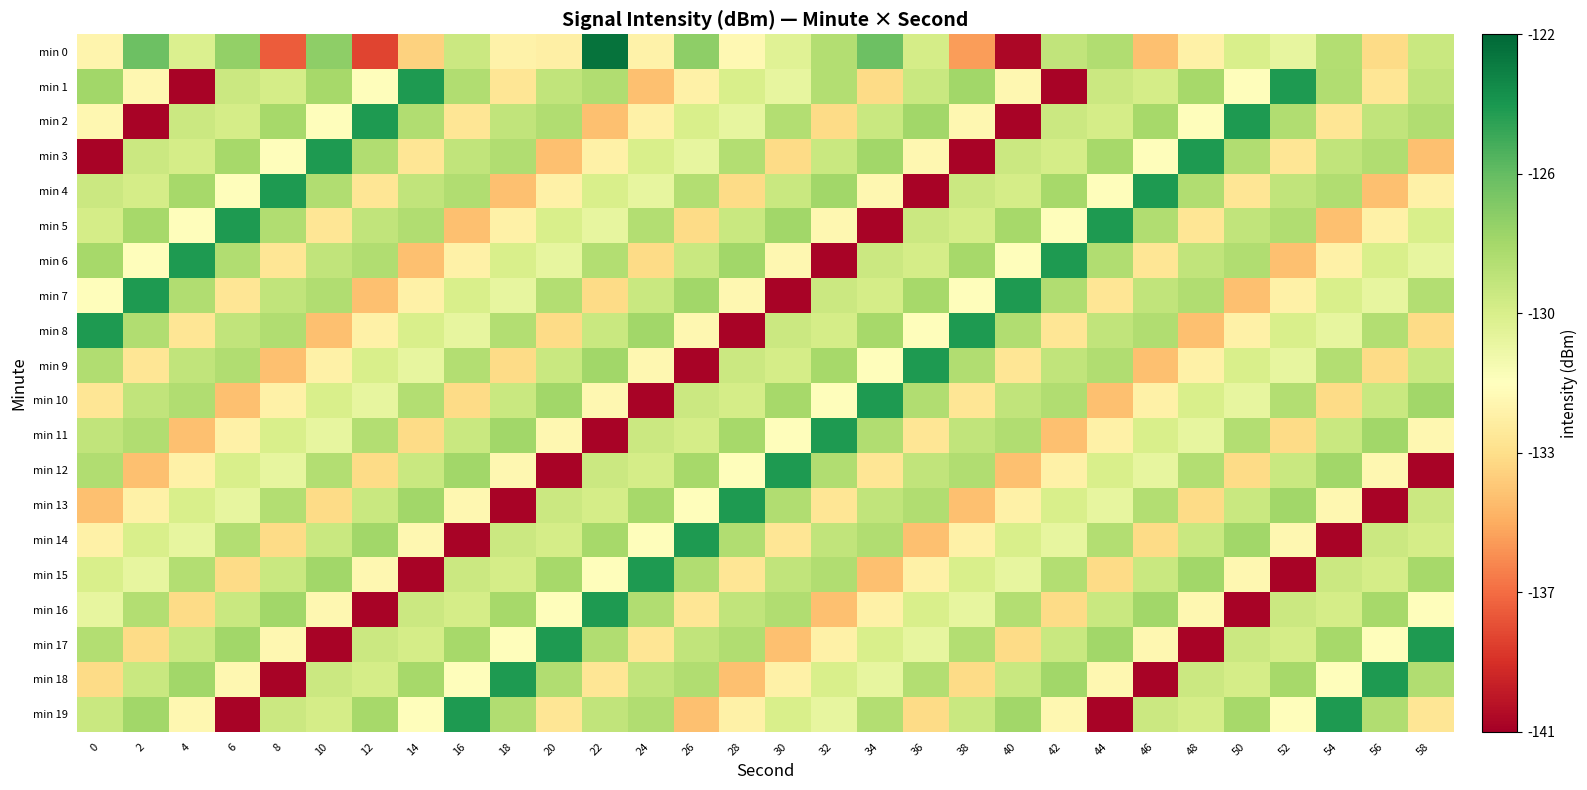

Which series has the widest spread of values?

min 0